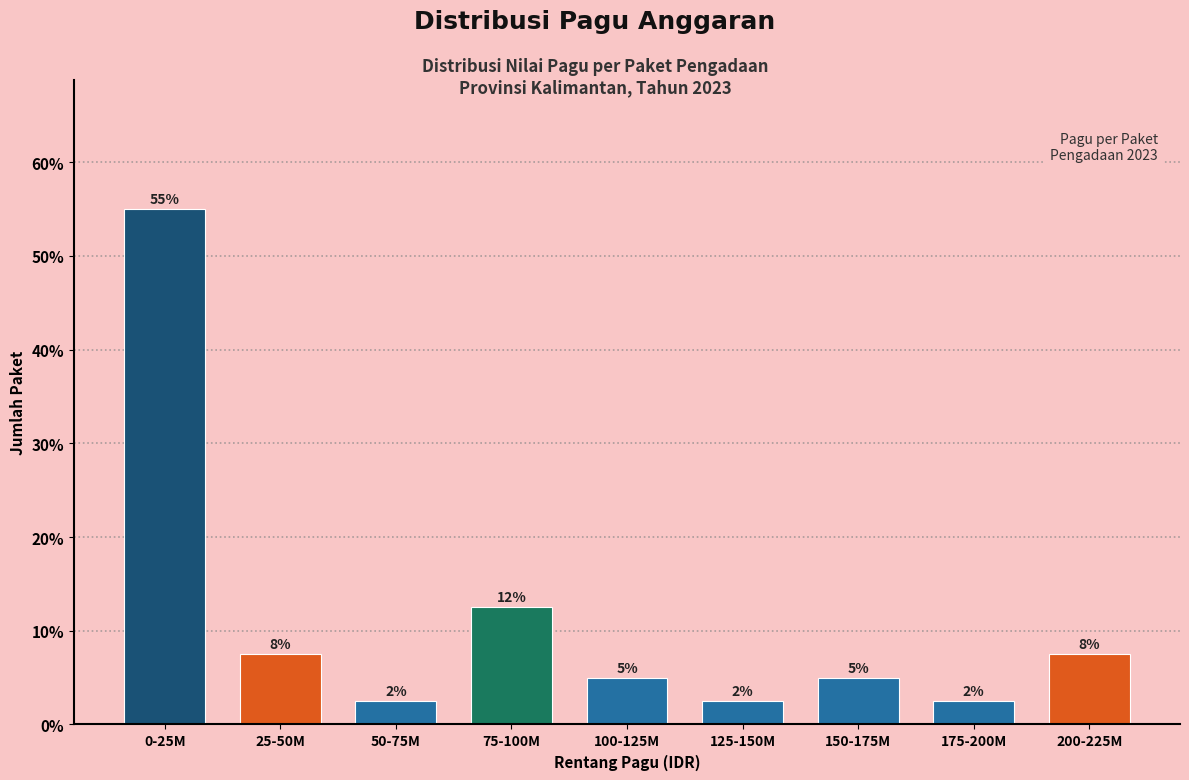

How many bars are there in total?

9